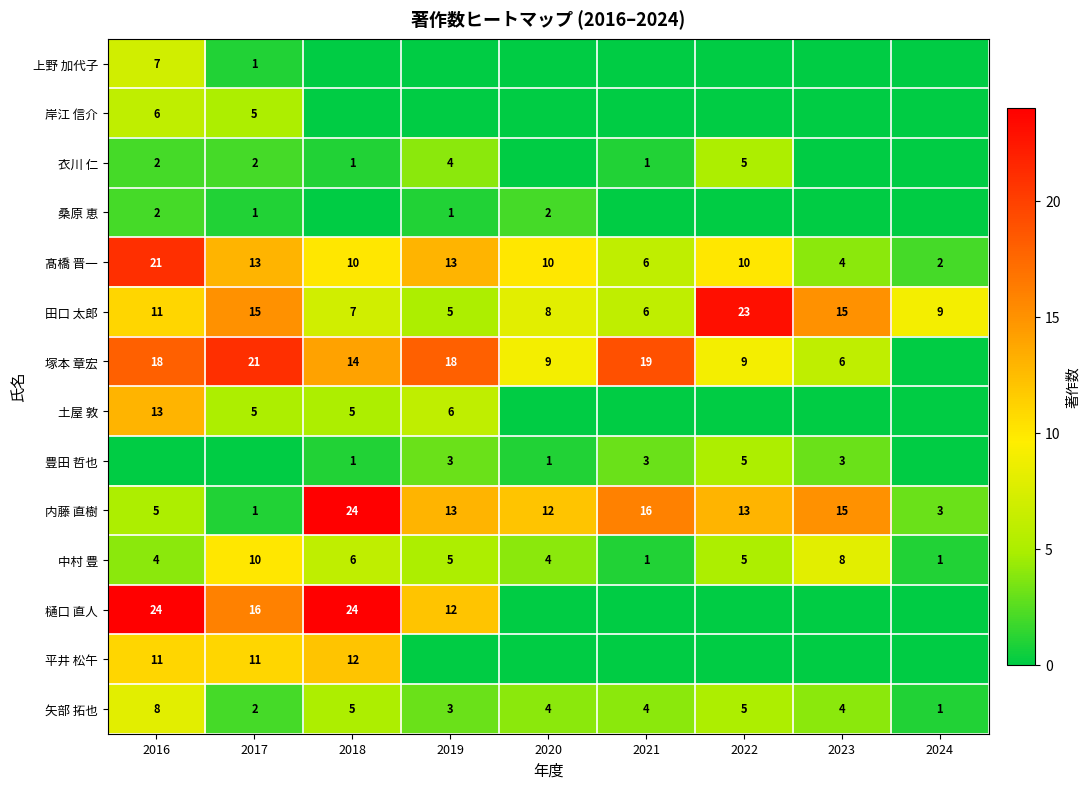

True or false: 塚本 章宏 has a value of 9 at 2020.

True